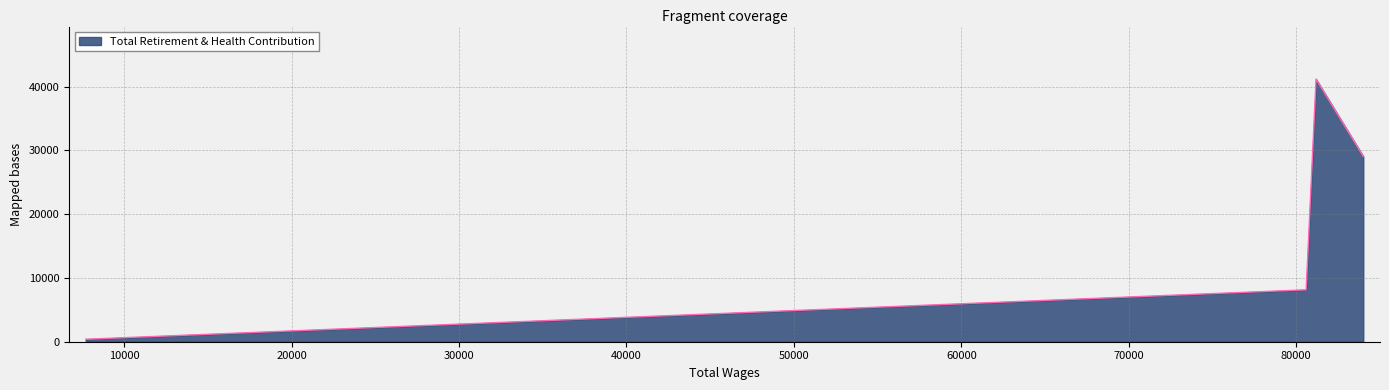

What is the difference between the maximum and second lowest values?

33028